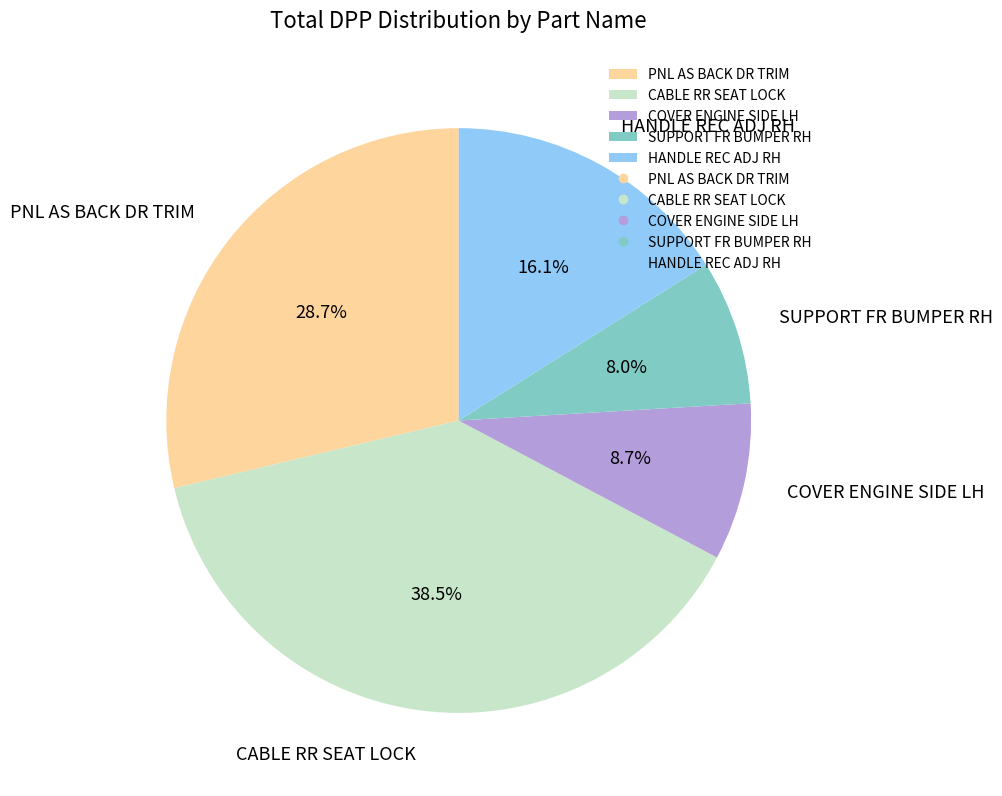

Does HANDLE REC ADJ RH account for over 50% of the chart?

No